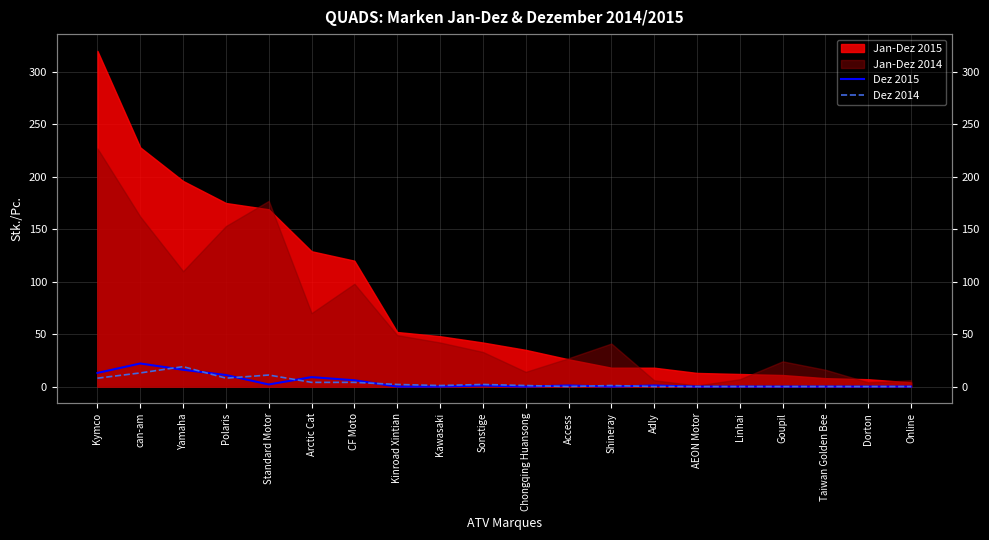

Is the value of Dez 2015 at Adly greater than the value of Dez 2014 at Yamaha?

No